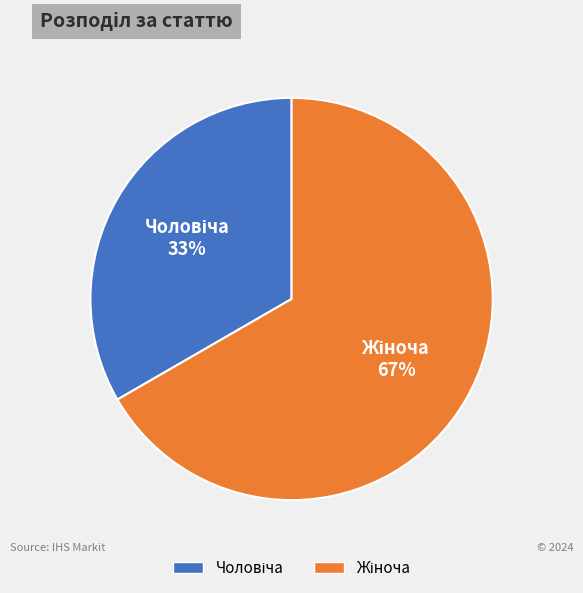

How many segments does this pie chart have?

2